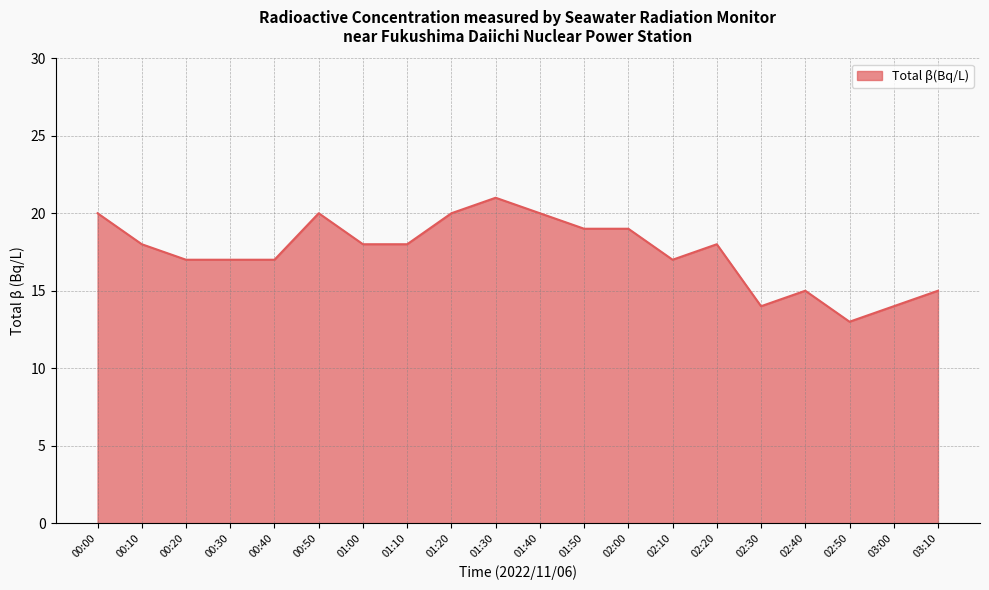

What is the difference between the maximum and minimum values?

8